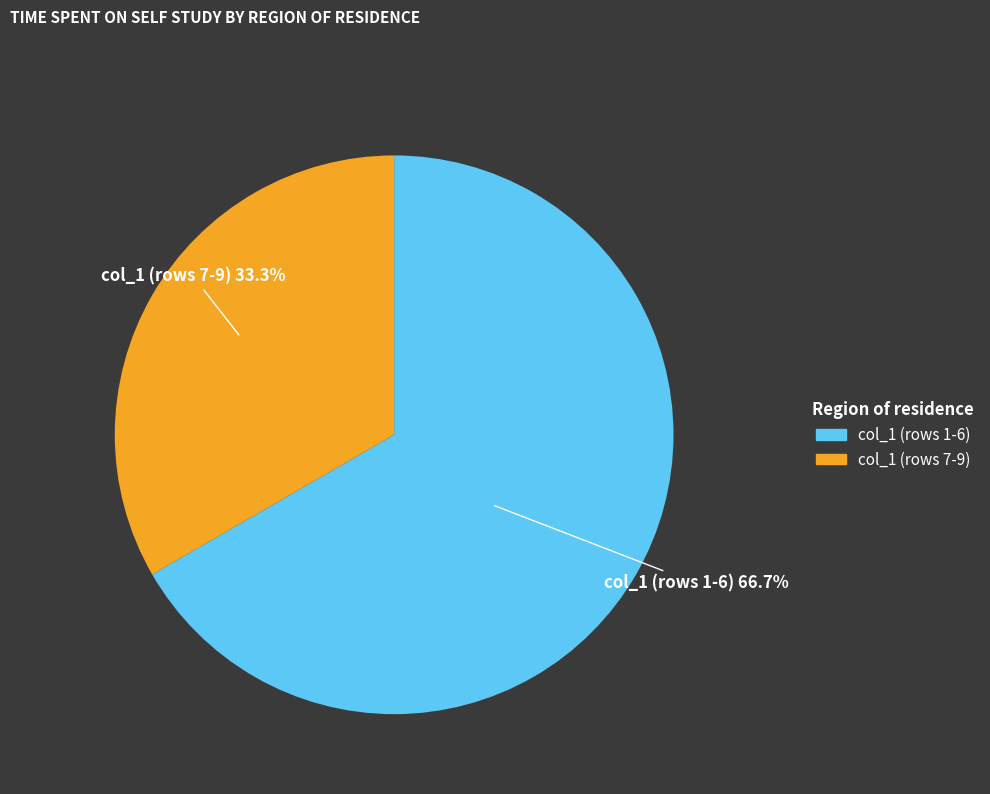

Count the number of slices in the pie.

2